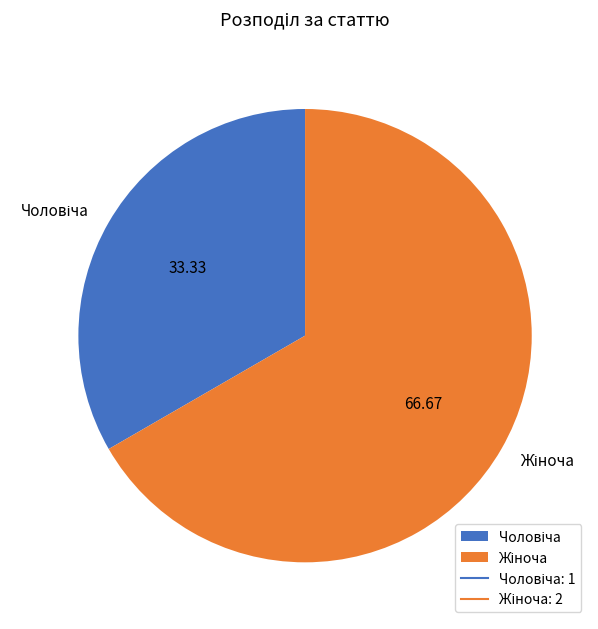

Is there any slice that represents more than half of the pie?

Yes